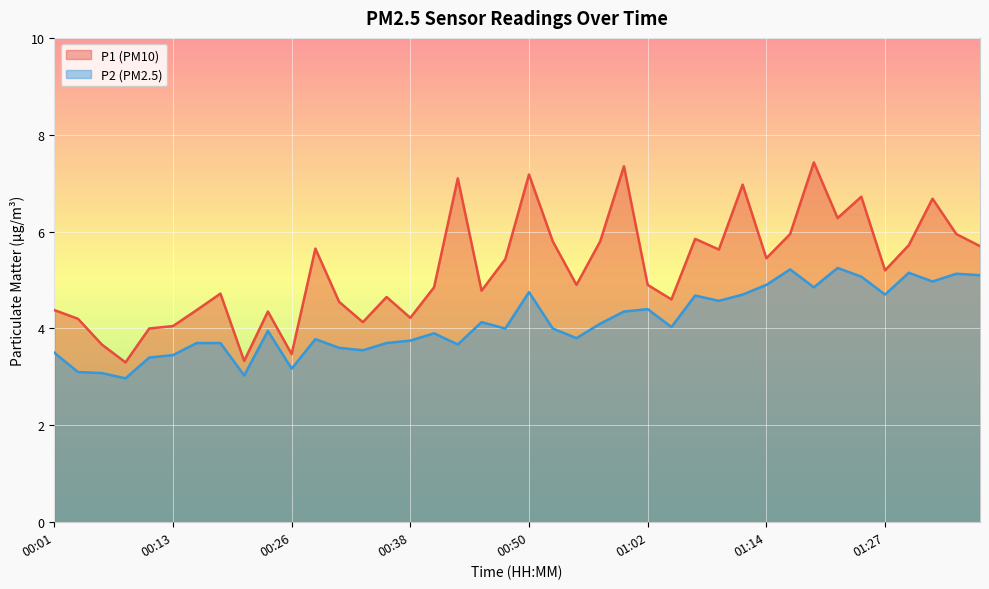

The P2 series shows 1.4 at 00:26. True or false?

False